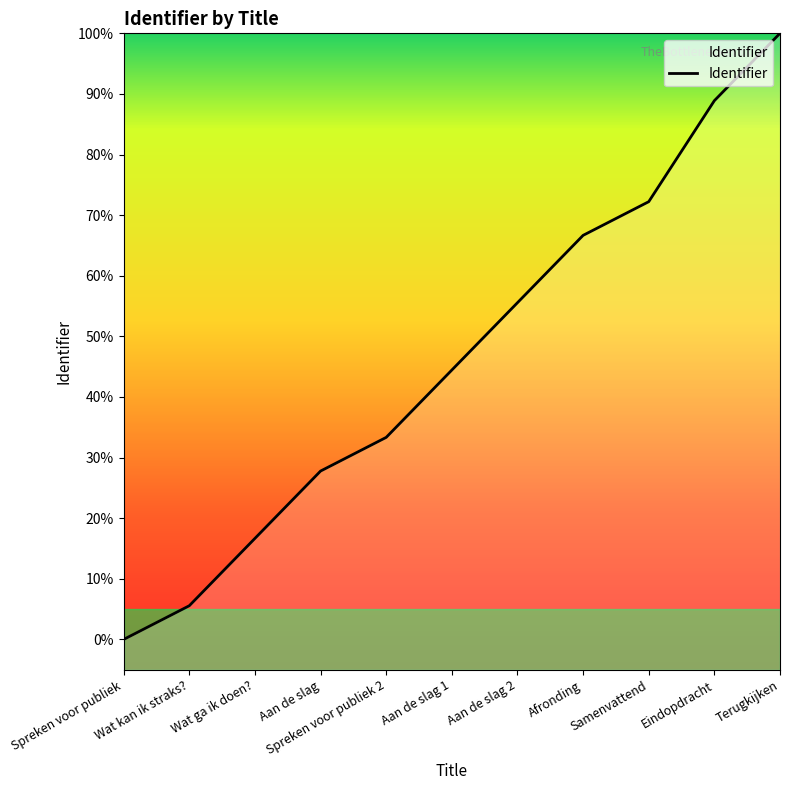

What position from the left is Terugkijken?

11